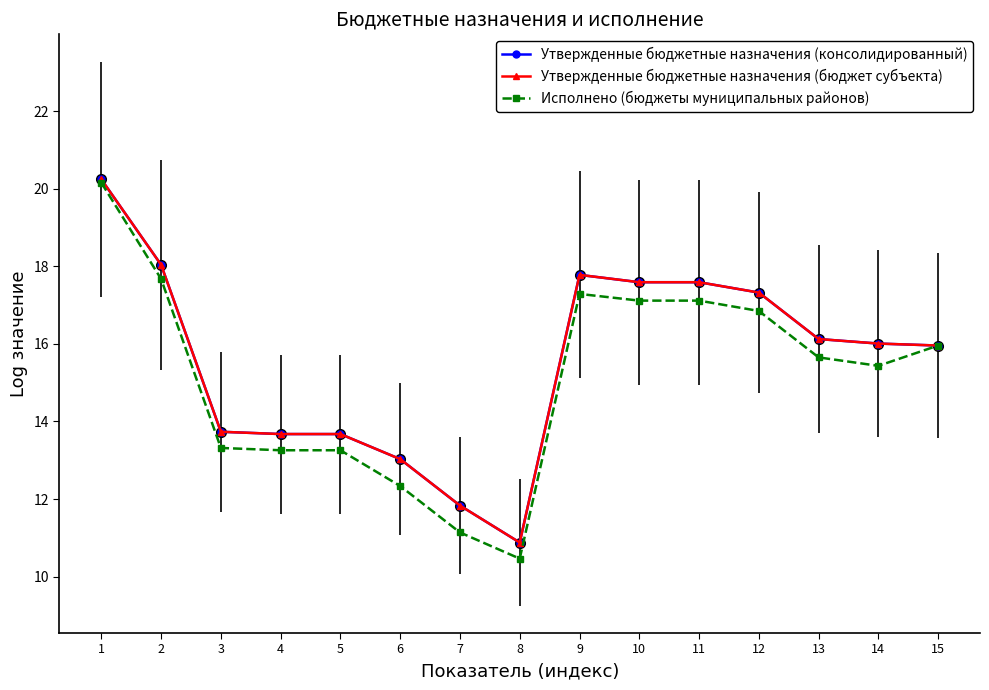

Reading left to right, list all the values displayed in this chart.

Утвержденные бюджетные назначения (консолидированный): 1=20.2	2=18.0	3=13.7	4=13.7	5=13.7	6=13.0	7=11.8	8=10.9	9=17.8	10=17.6	11=17.6	12=17.3	13=16.1	14=16.0	15=16.0
Утвержденные бюджетные назначения (бюджет субъекта): 1=20.2	2=18.0	3=13.7	4=13.7	5=13.7	6=13.0	7=11.8	8=10.9	9=17.8	10=17.6	11=17.6	12=17.3	13=16.1	14=16.0	15=16.0
Исполнено (бюджеты муниципальных районов): 1=20.2	2=17.7	3=13.3	4=13.3	5=13.3	6=12.3	7=11.1	8=10.5	9=17.3	10=17.1	11=17.1	12=16.8	13=15.7	14=15.4	15=16.0